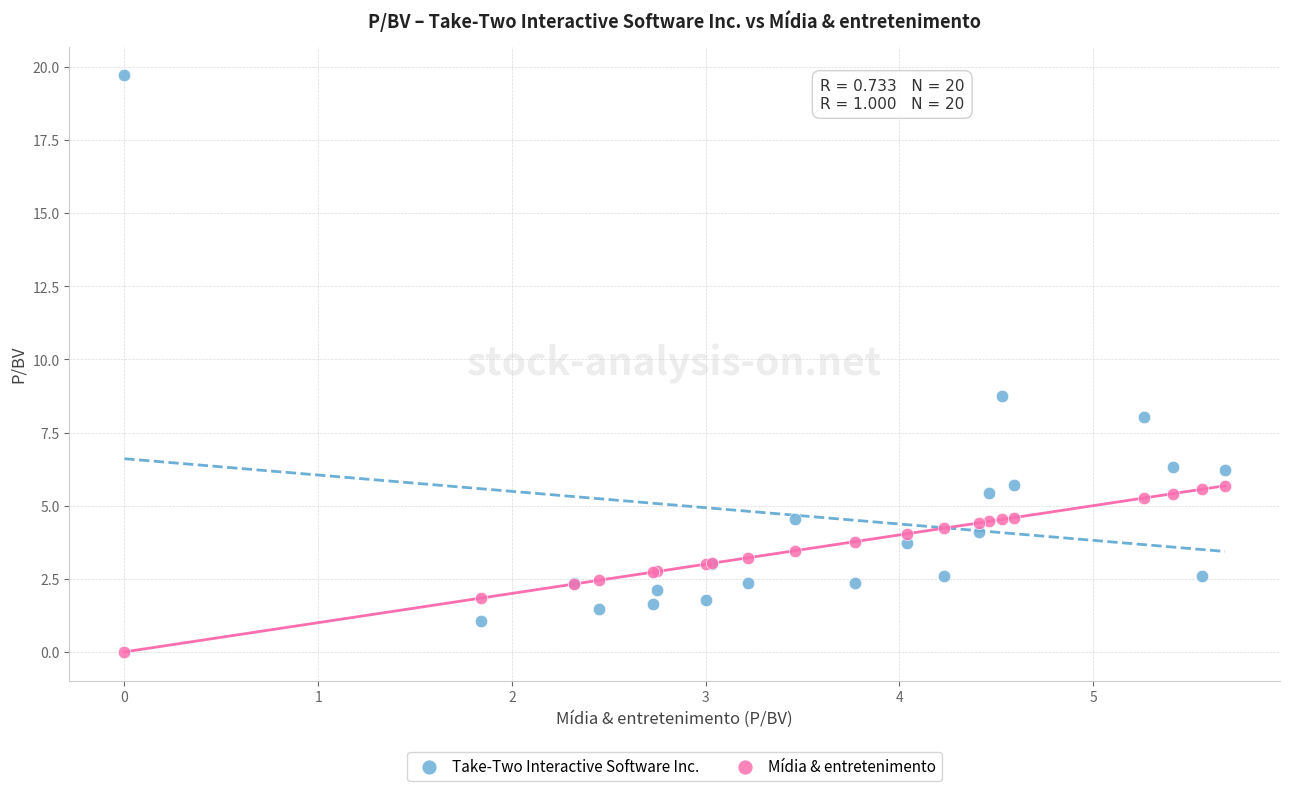

Across all series, what Y value is closest to 9?

8.8